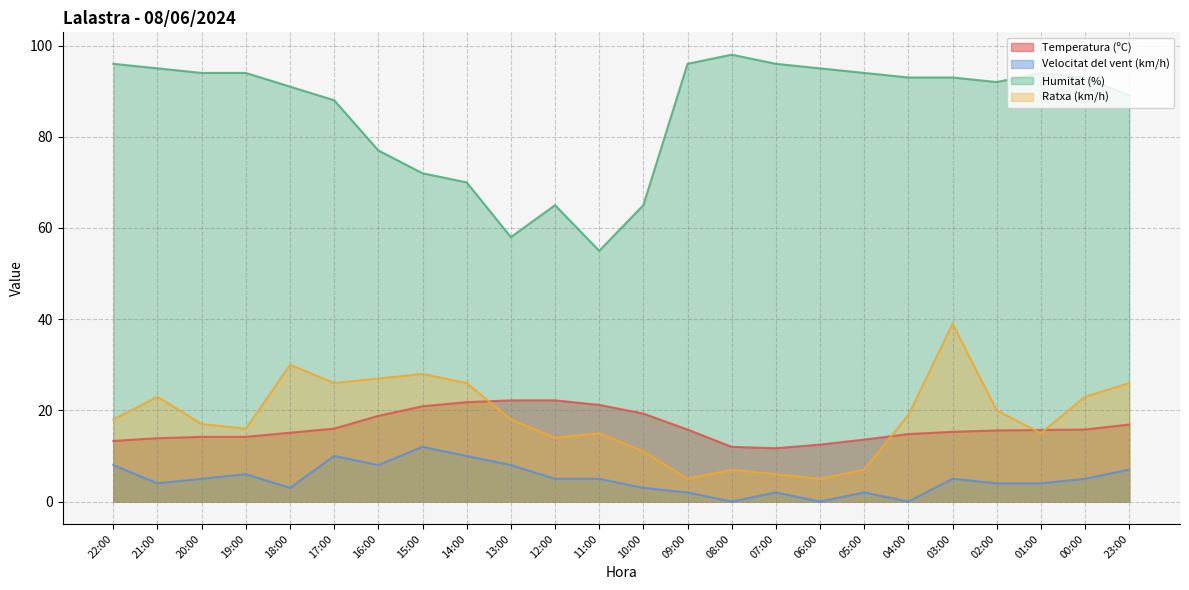

What value does the Ratxa (km/h) series have at 04:00?

19.0